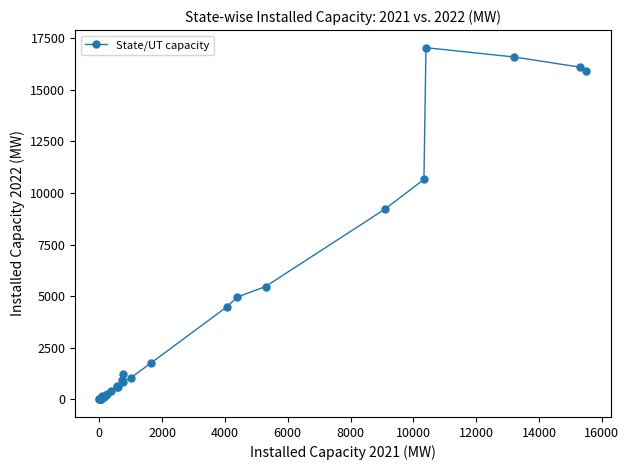

True or false: the data has more than 2 interior local peaks.

True